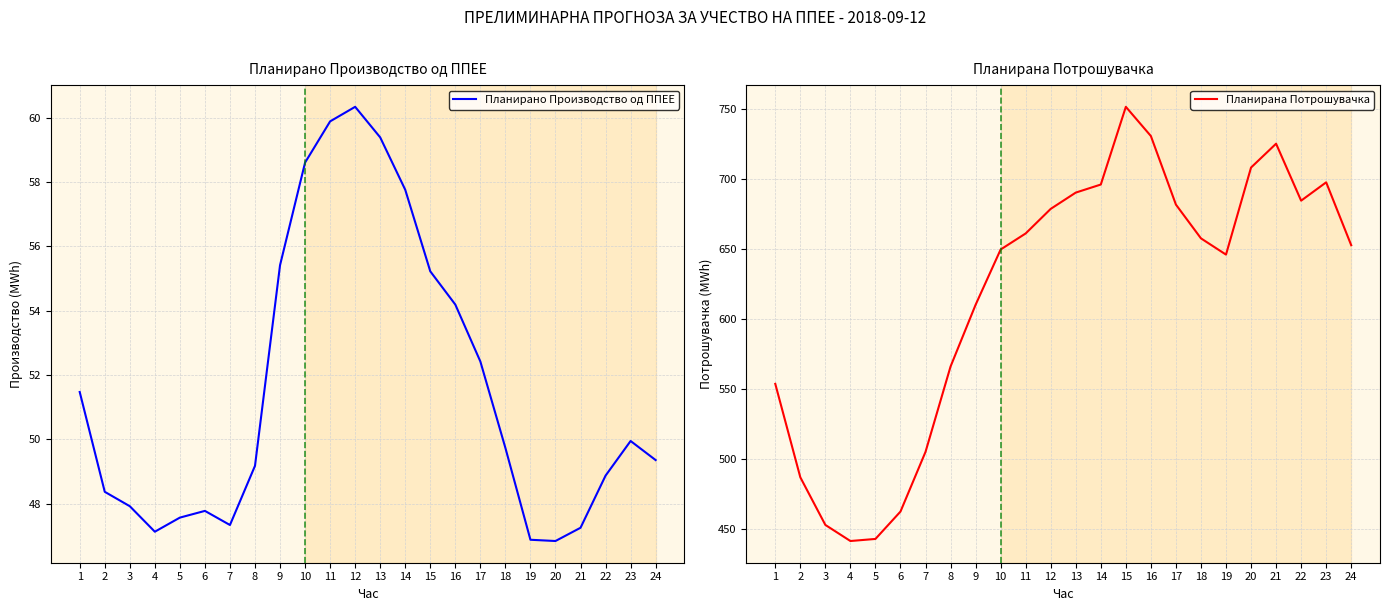

Does the chart have visible grid lines?

Yes